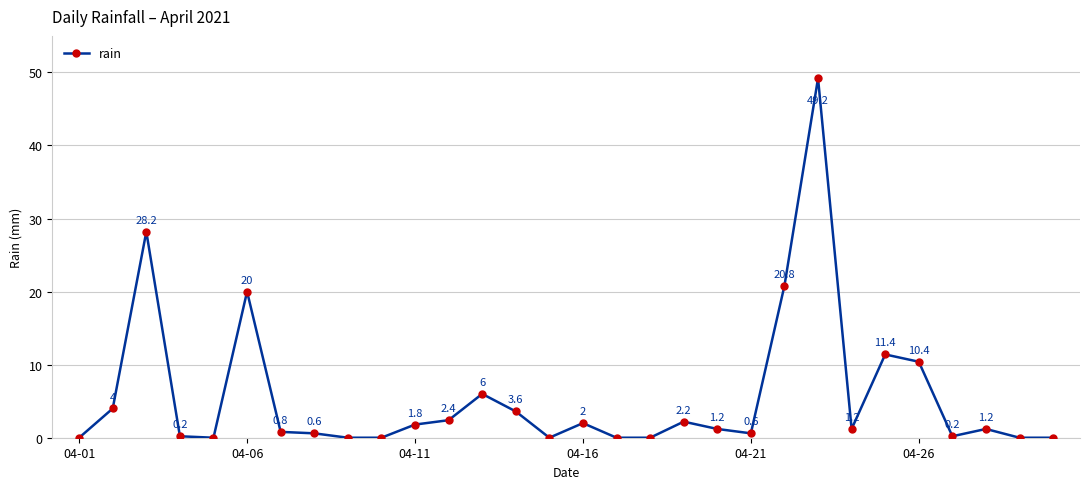

What is the average value?

5.6